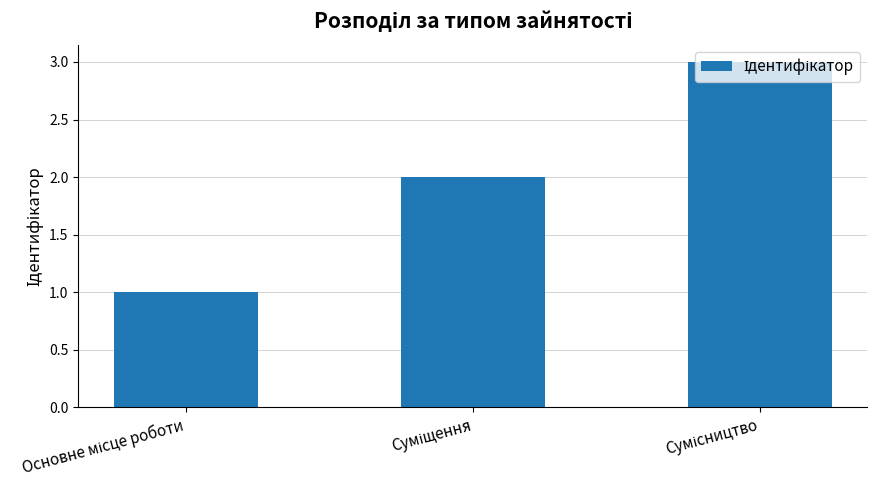

Count the number of data series in this chart.

1